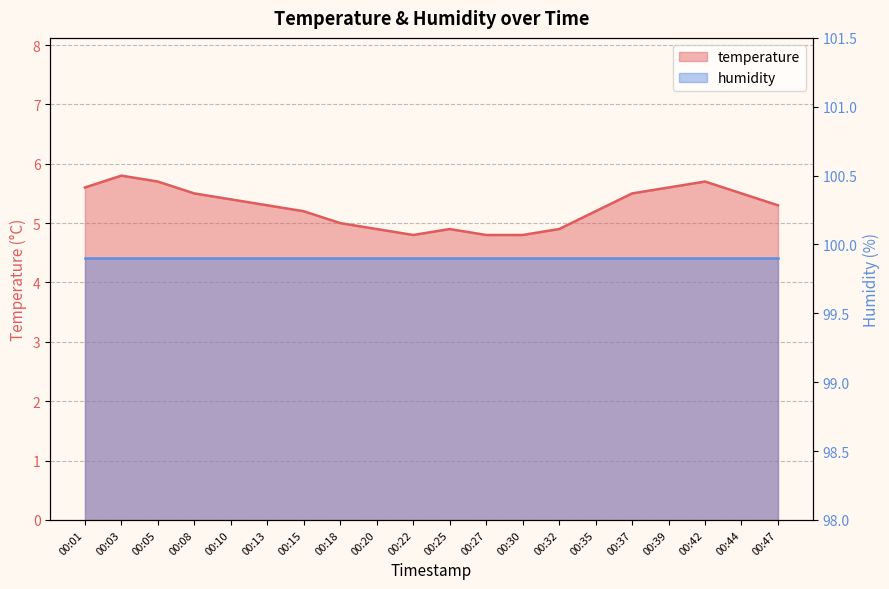

Where is the first local maximum?

00:03